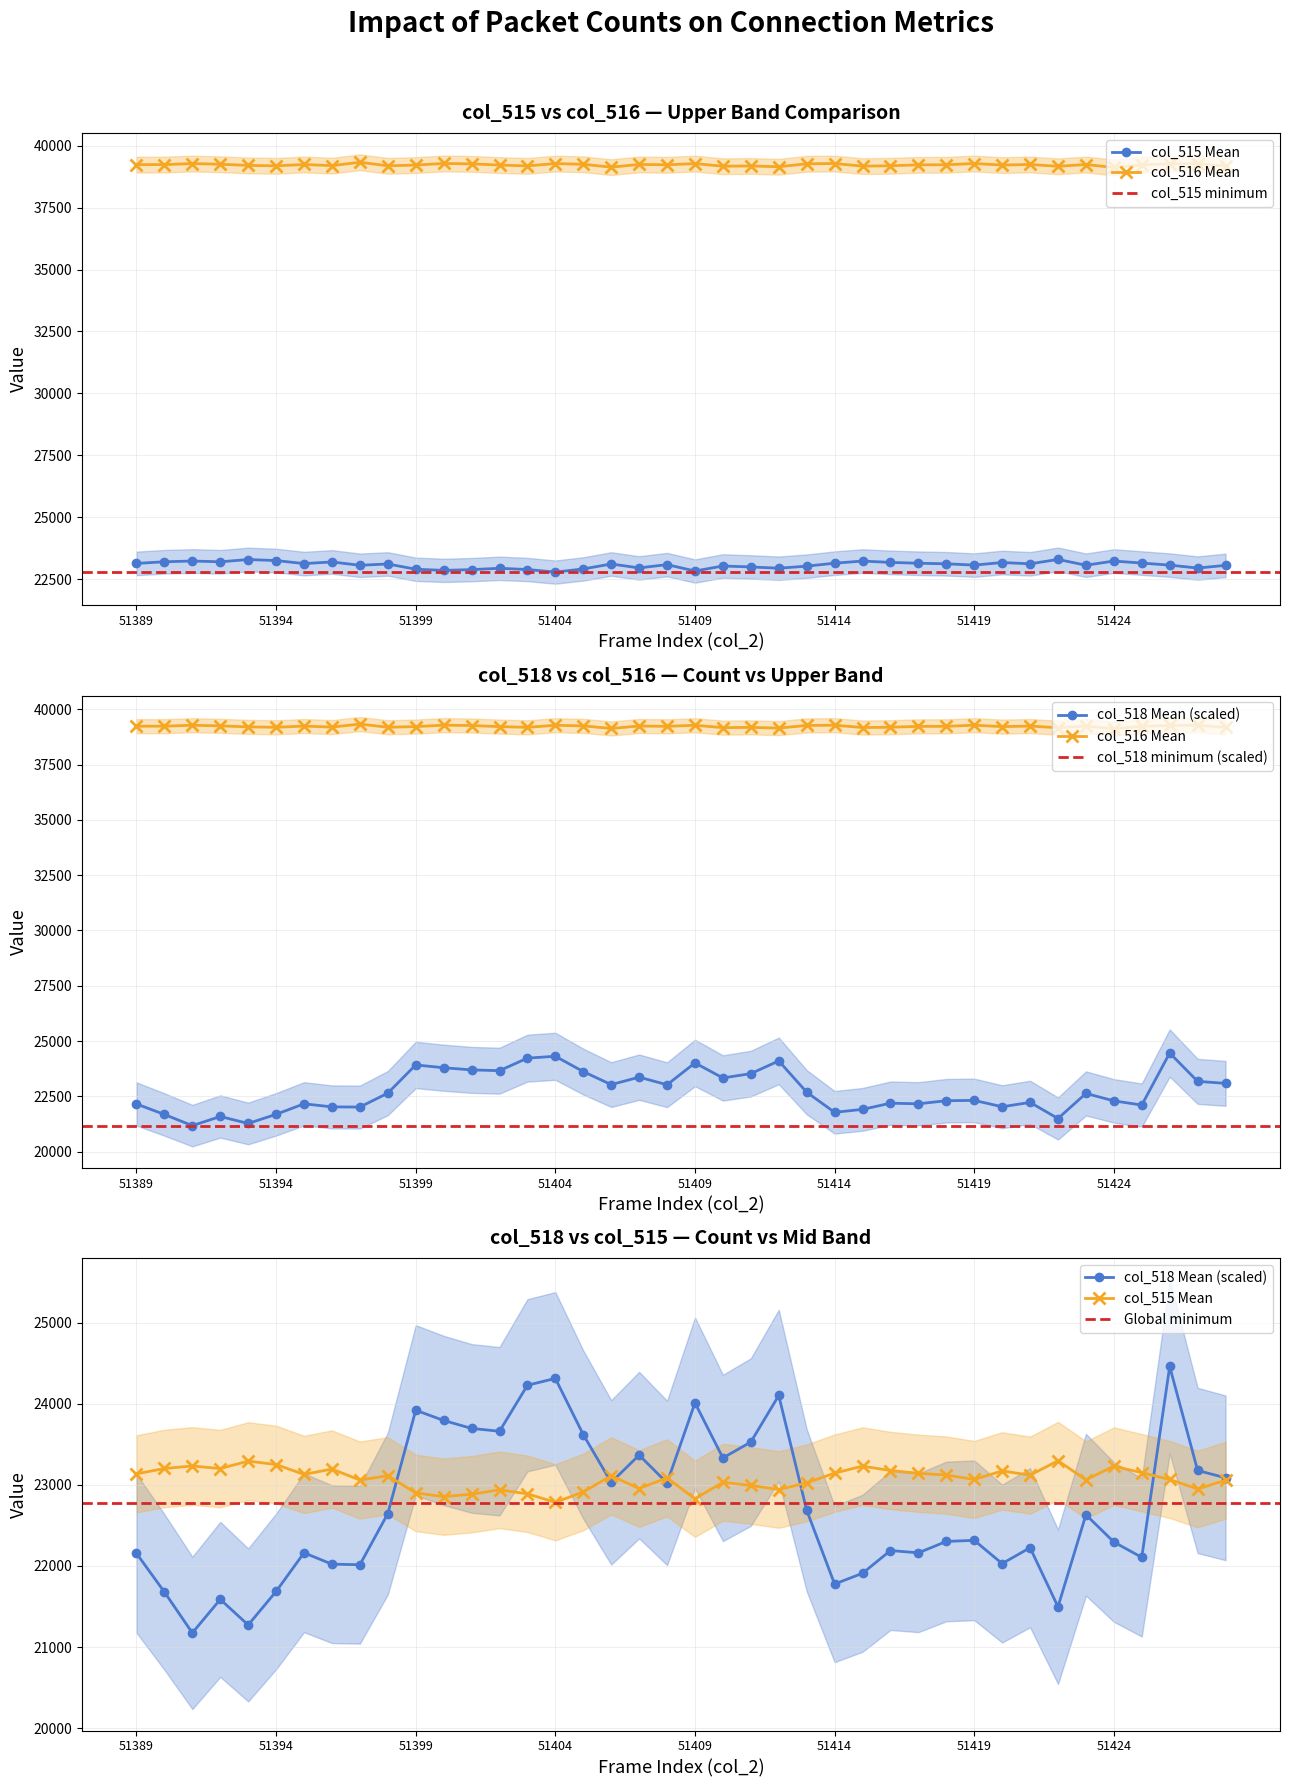

Which has a higher value, 51411 or 51393?

51393